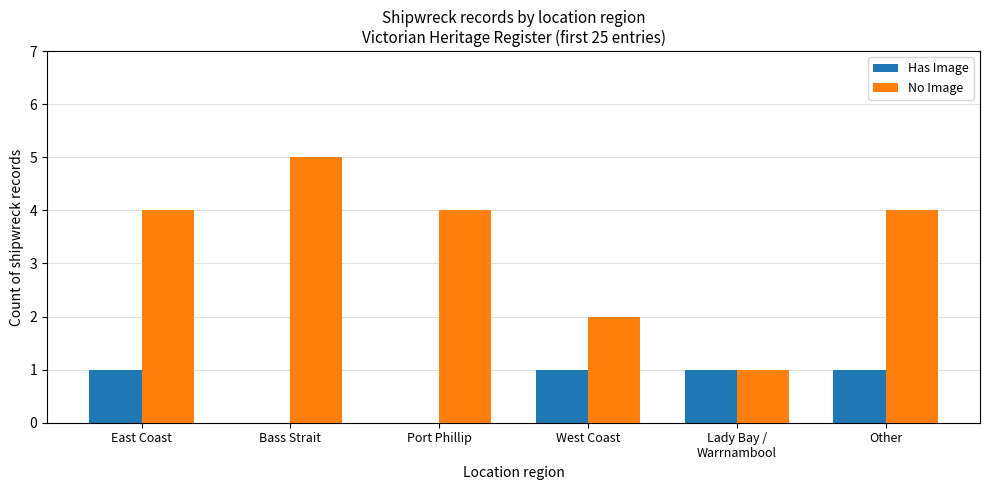

Which label corresponds to the largest value in the chart?

Bass Strait